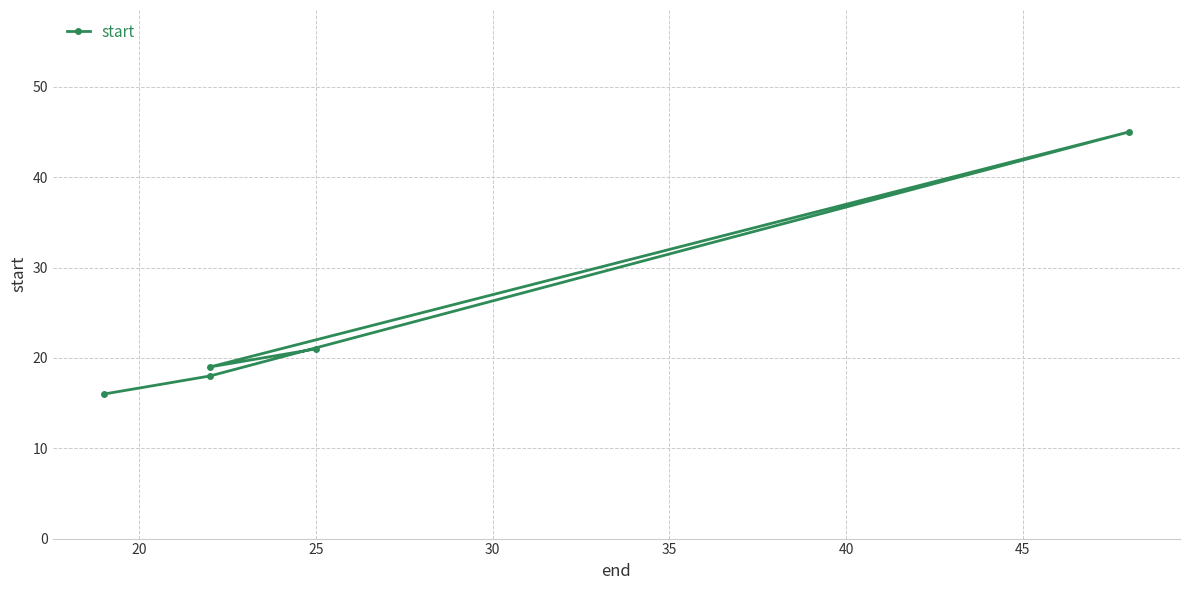

How many categories are shown in the chart?

5